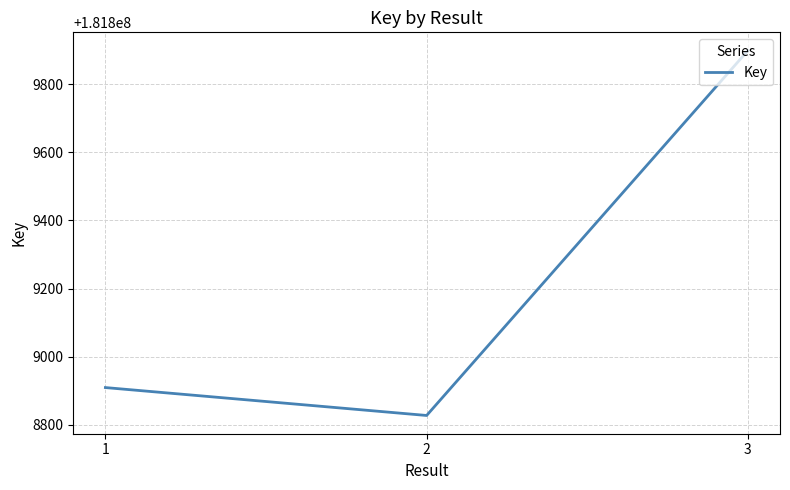

What is the difference between the values at 2 and 1?

82